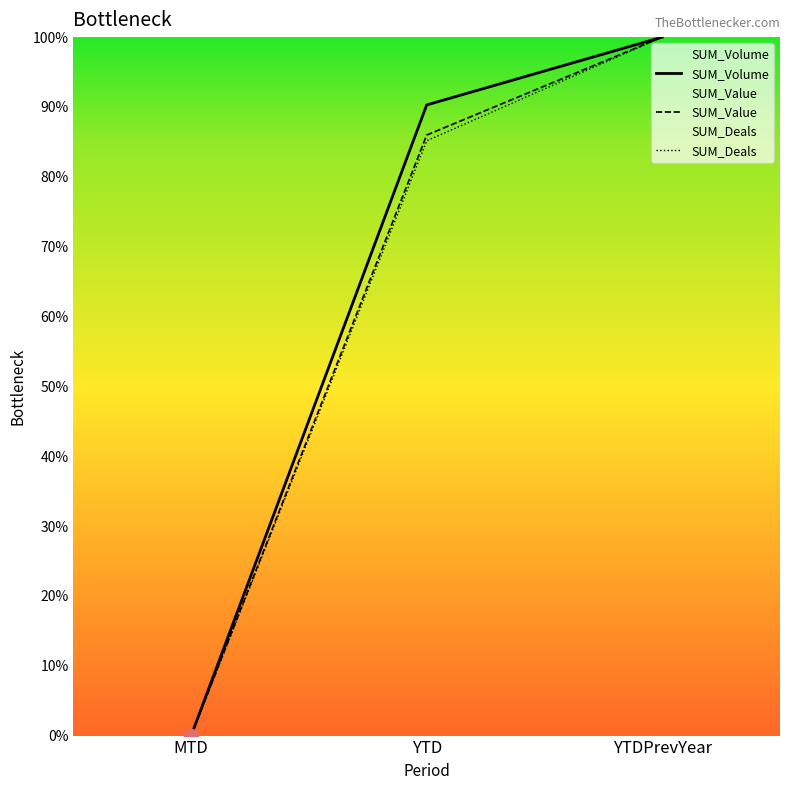

What is the maximum value for SUM_Value?

100.0